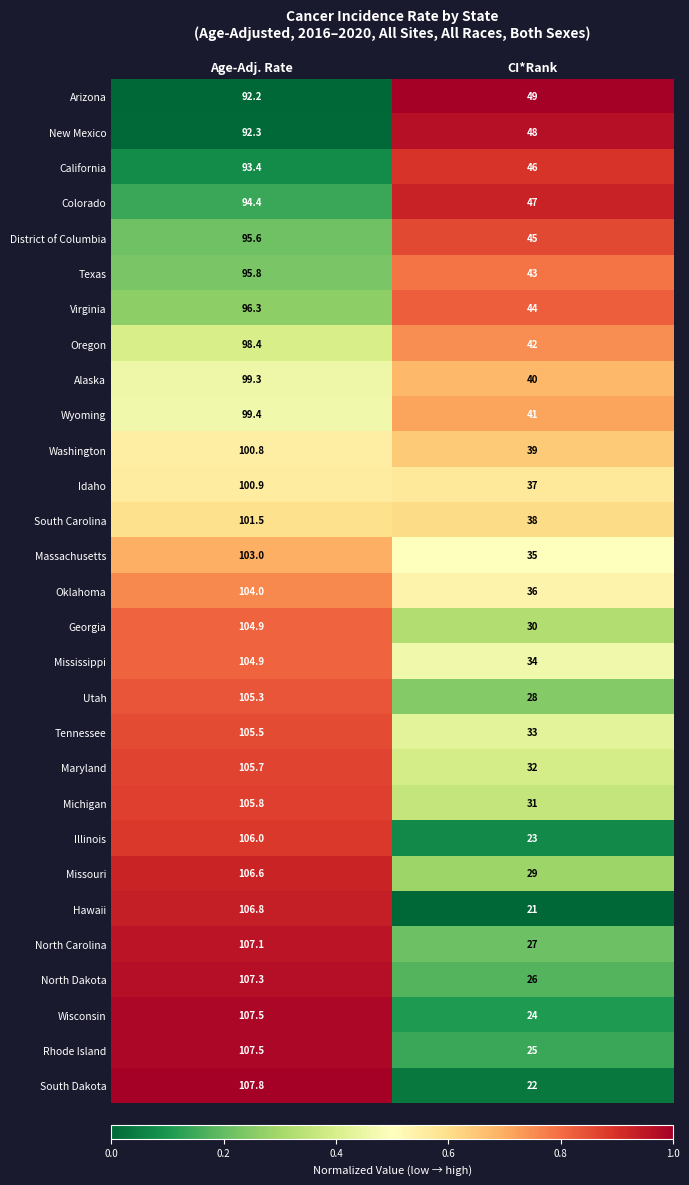

How many data points does each series have?

2